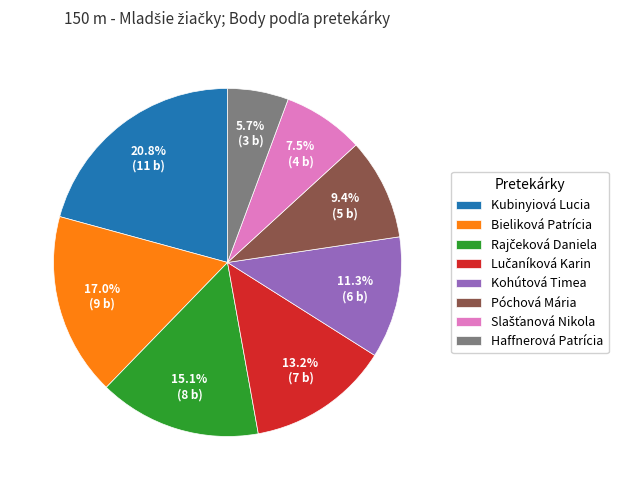

To the nearest percent, what portion does Kohútová Timea represent?

11%